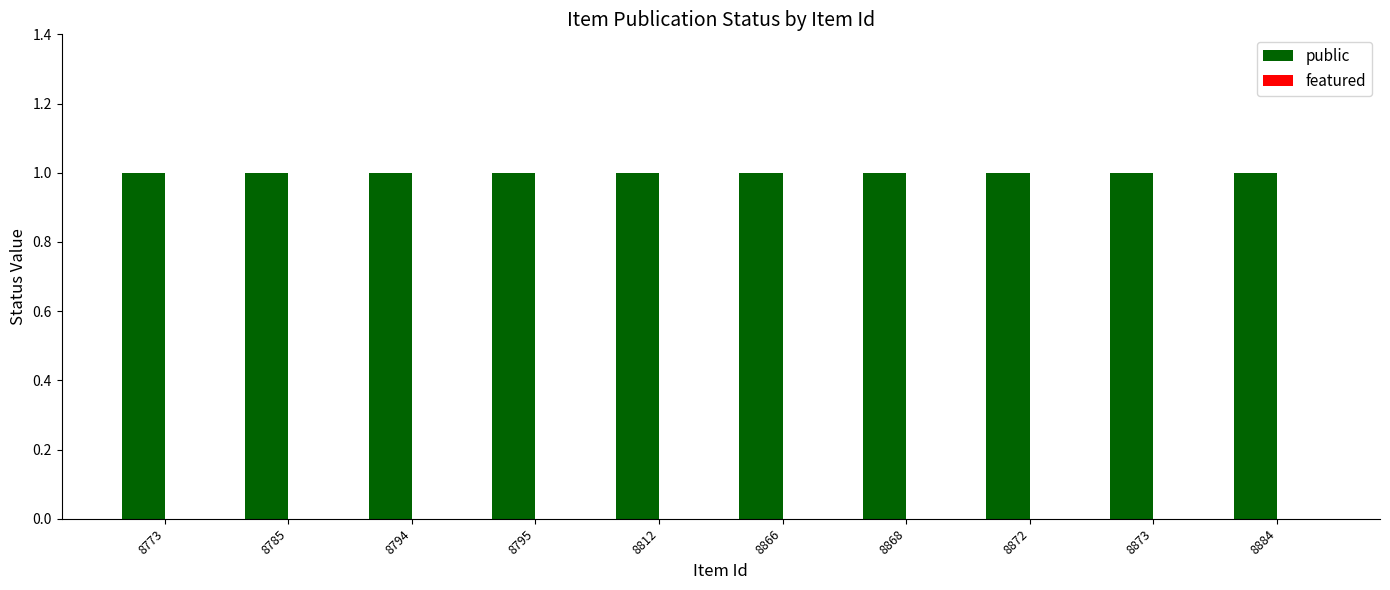

Reading right to left, list all the values displayed in this chart.

public: 8884=1	8873=1	8872=1	8868=1	8866=1	8812=1	8795=1	8794=1	8785=1	8773=1
featured: 8884=0	8873=0	8872=0	8868=0	8866=0	8812=0	8795=0	8794=0	8785=0	8773=0